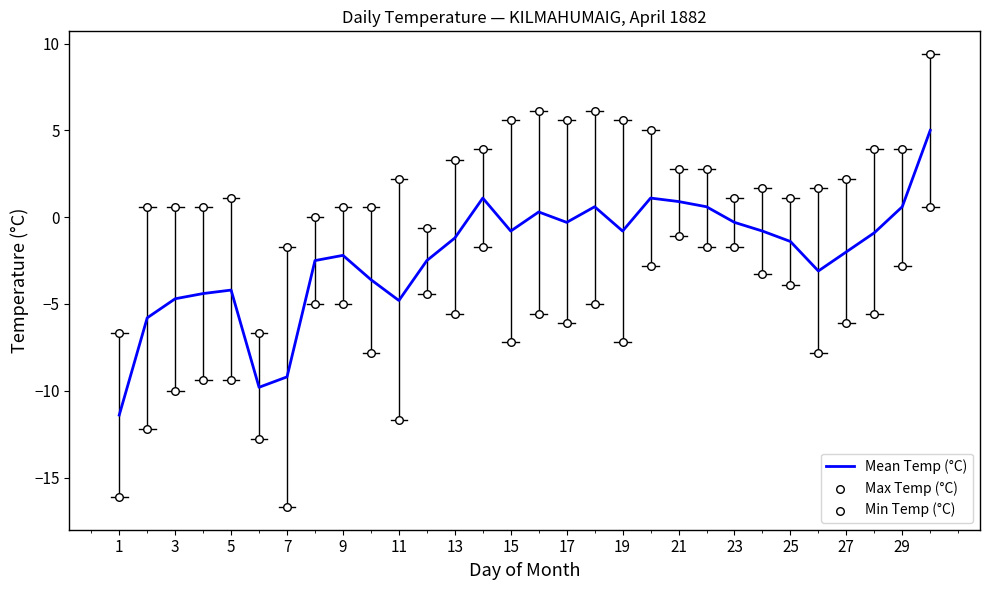

Which series contains the highest Y value?

Max Temp (°C)